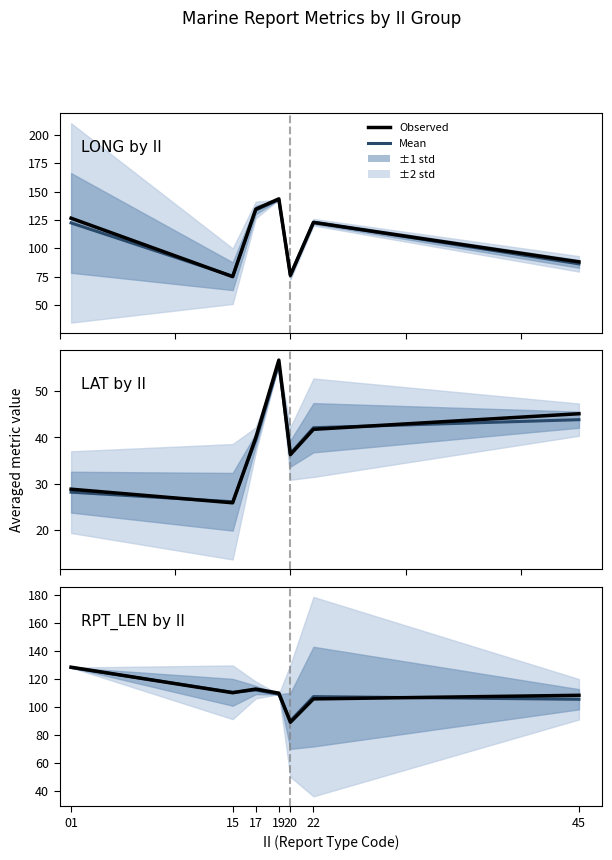

Which series has the widest spread of values?

Observed